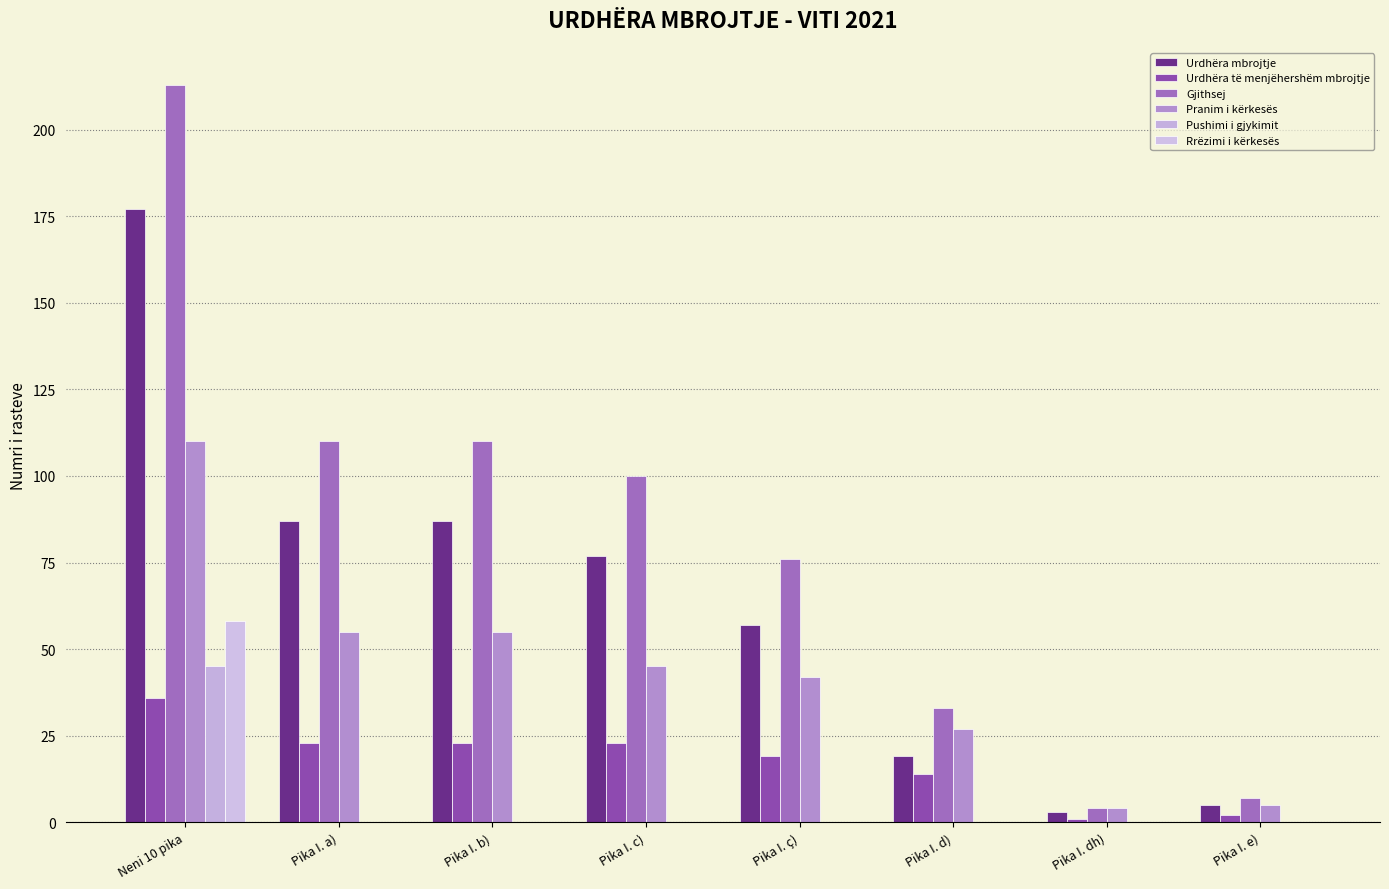

What is the total value across all series at Pika I. d)?

93